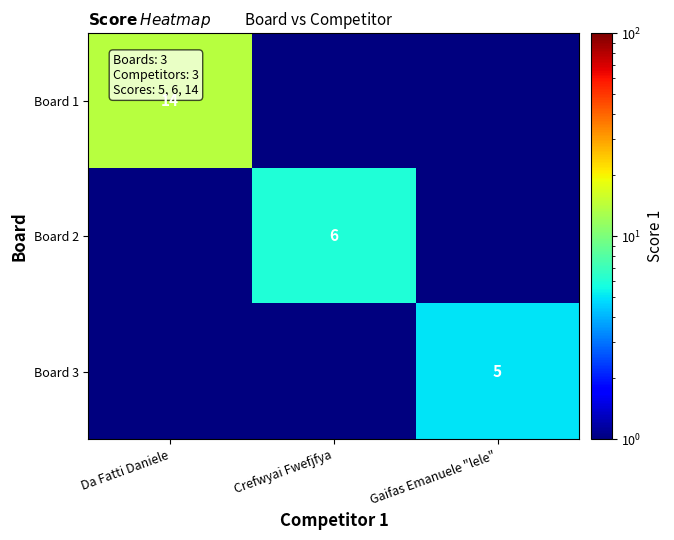

The value of Board 3 at Gaifas Emanuele "lele" is 3.1. True or false?

False